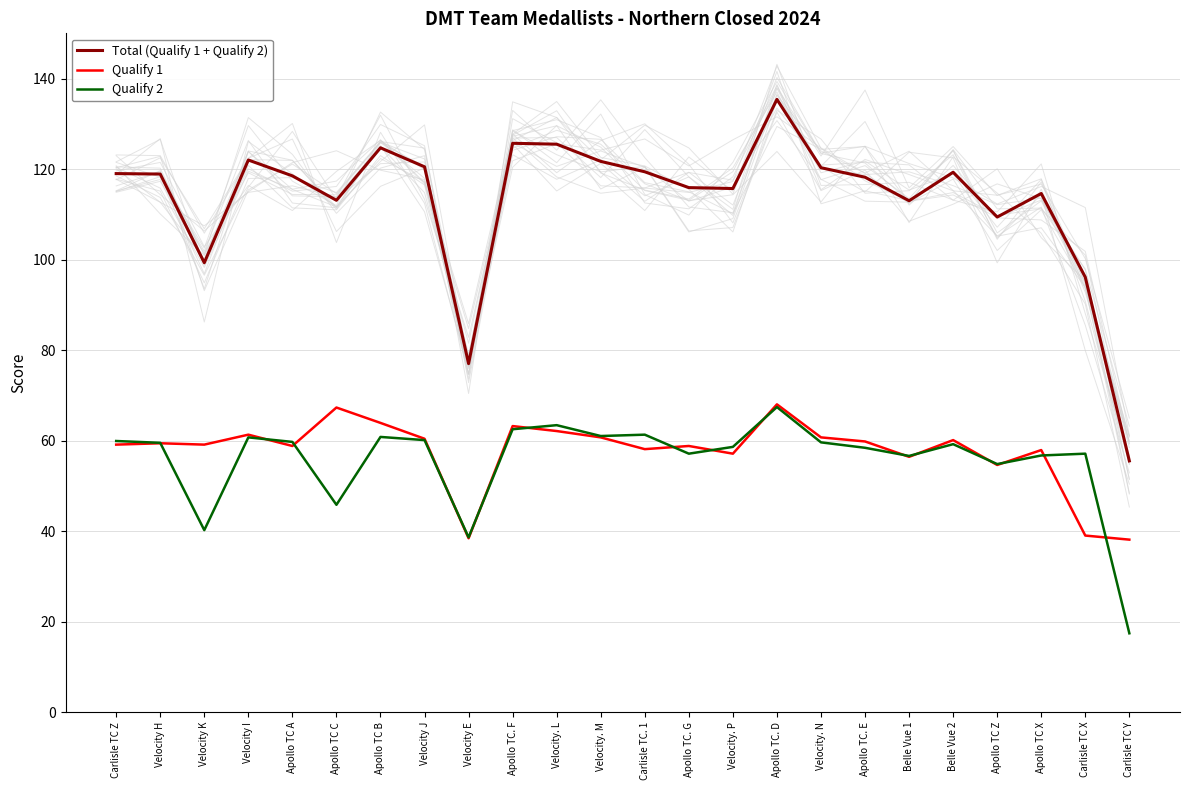

Between which two adjacent categories do Qualify 2 and Qualify 1 first intersect?

Velocity H and Velocity K